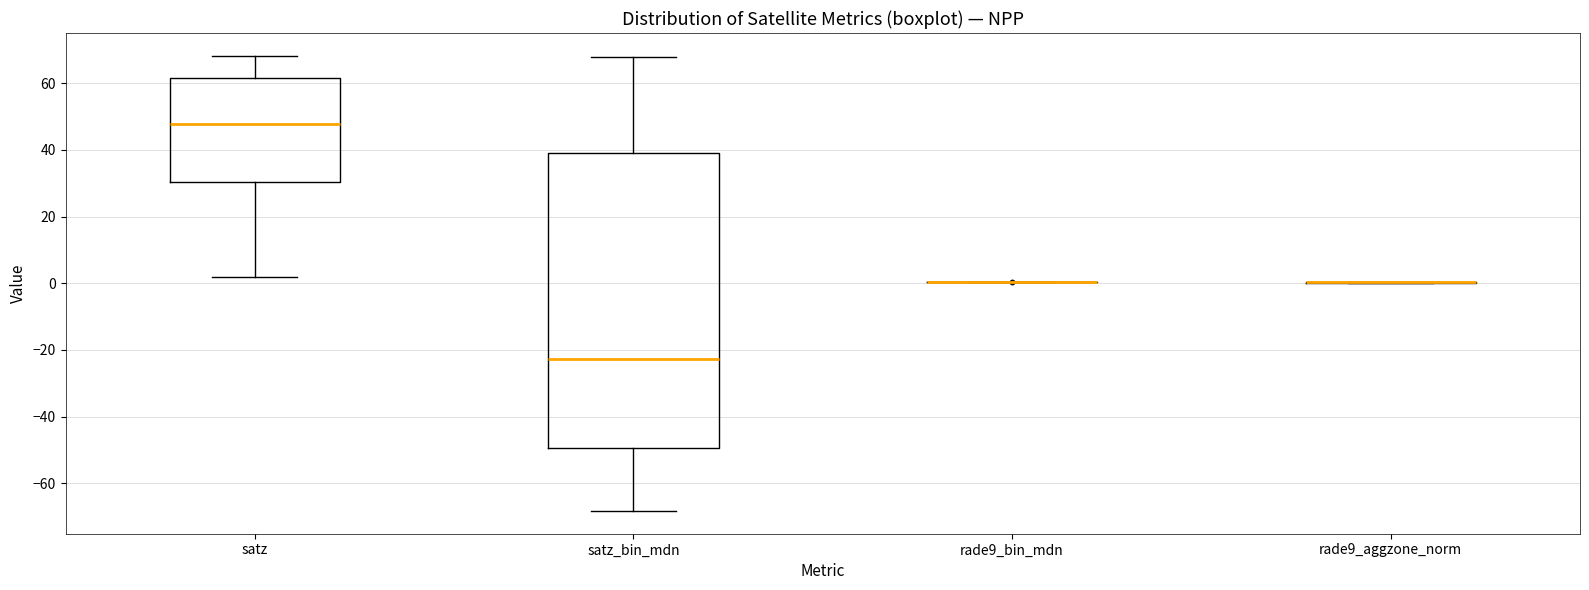

Comparing the boxes themselves (not the whiskers), which one is the tallest?

satz_bin_mdn